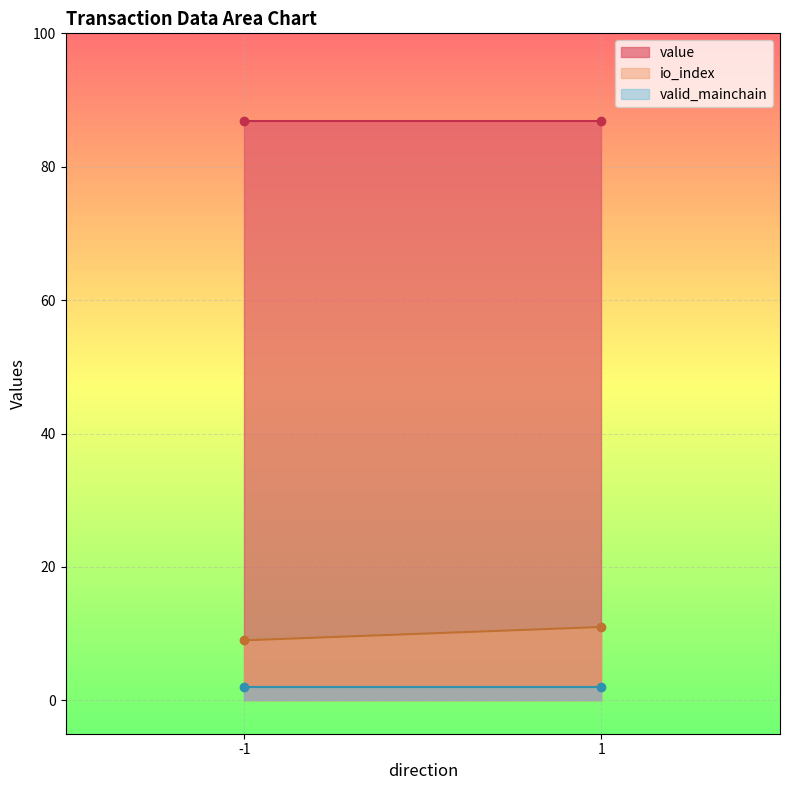

What is the sum of all io_index values?

20.0